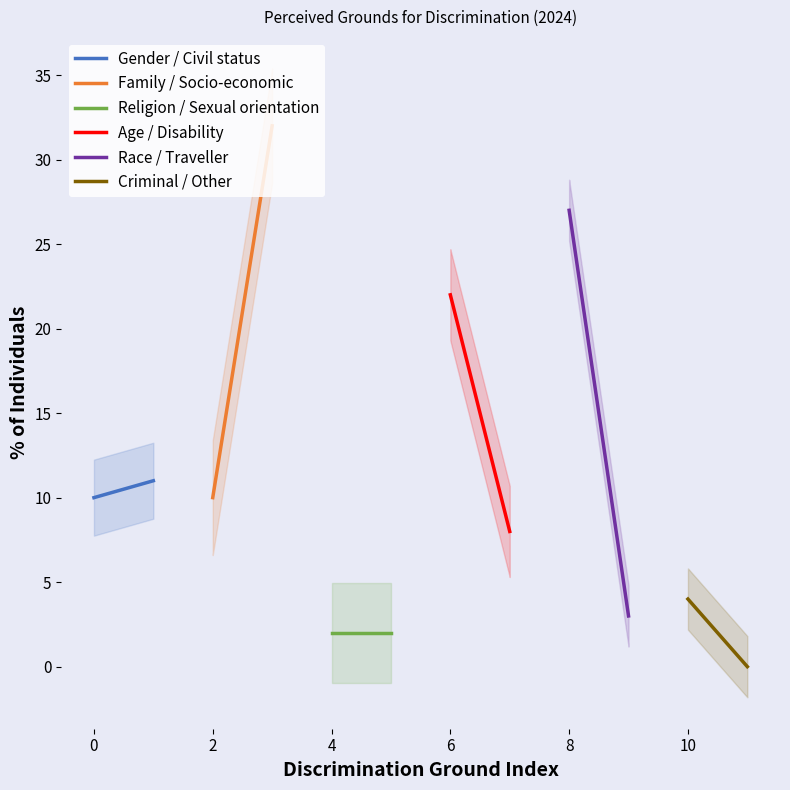

Which series has the widest spread of values?

Race / Traveller